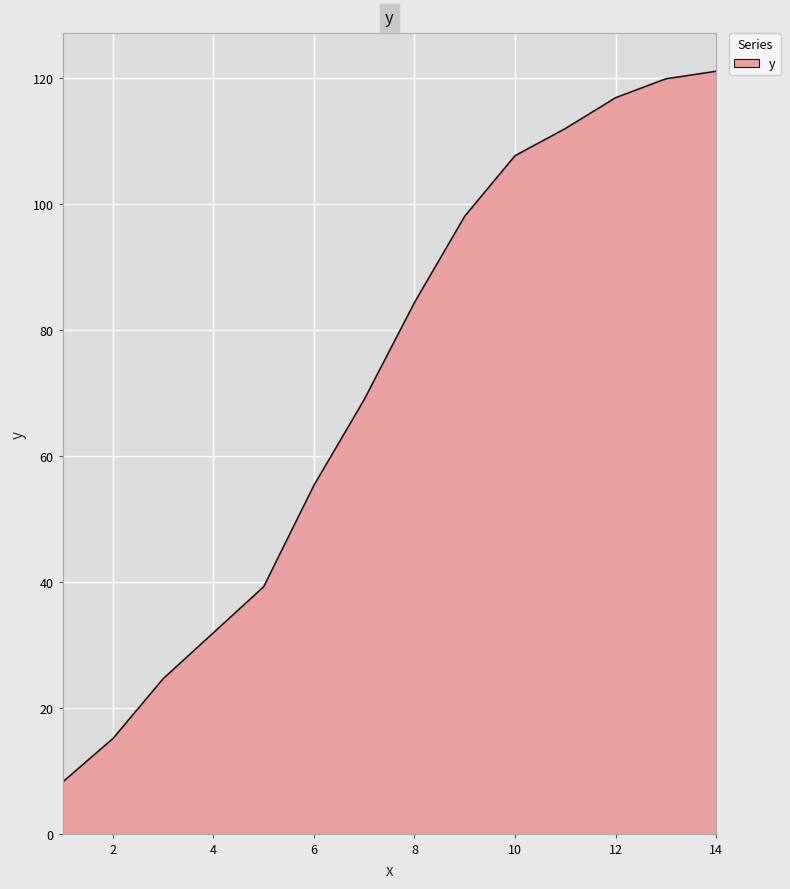

Reading left to right, what are all the values shown in this chart?

8.3	15.2	24.7	32.0	39.3	55.4	69.0	84.4	98.1	107.7	112.0	116.9	119.9	121.1